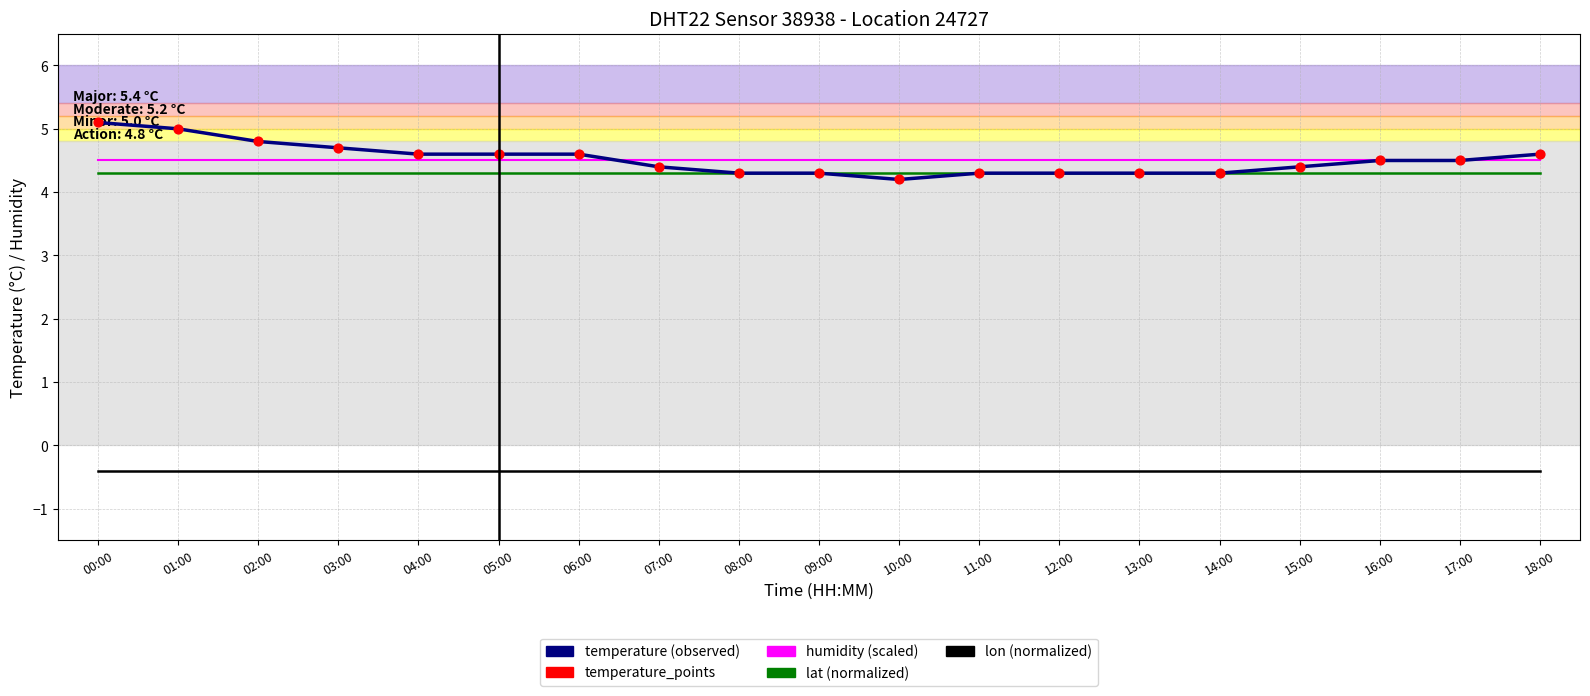

What is the total value across all series at 08:00?

12.7